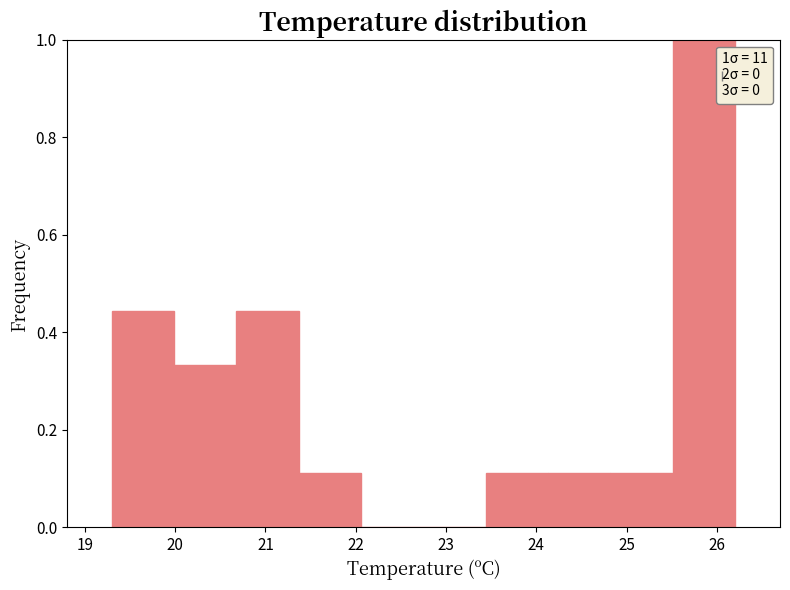

Which range on the x-axis has the tallest bar?

25.51 to 26.20